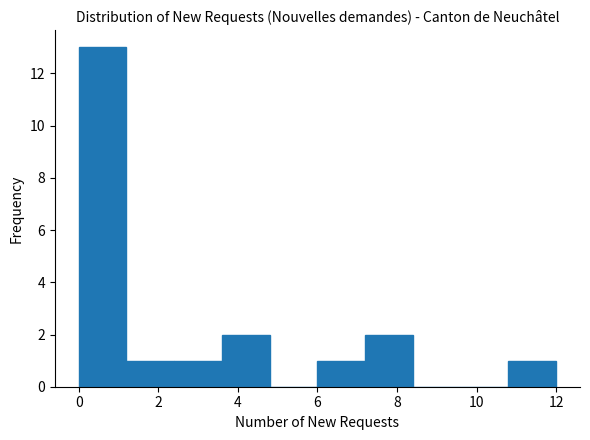

How tall is the bar that spans 3.6 to 4.8 on the x-axis? The values are not printed on the chart, so give them approximately, as read against the axis.

2